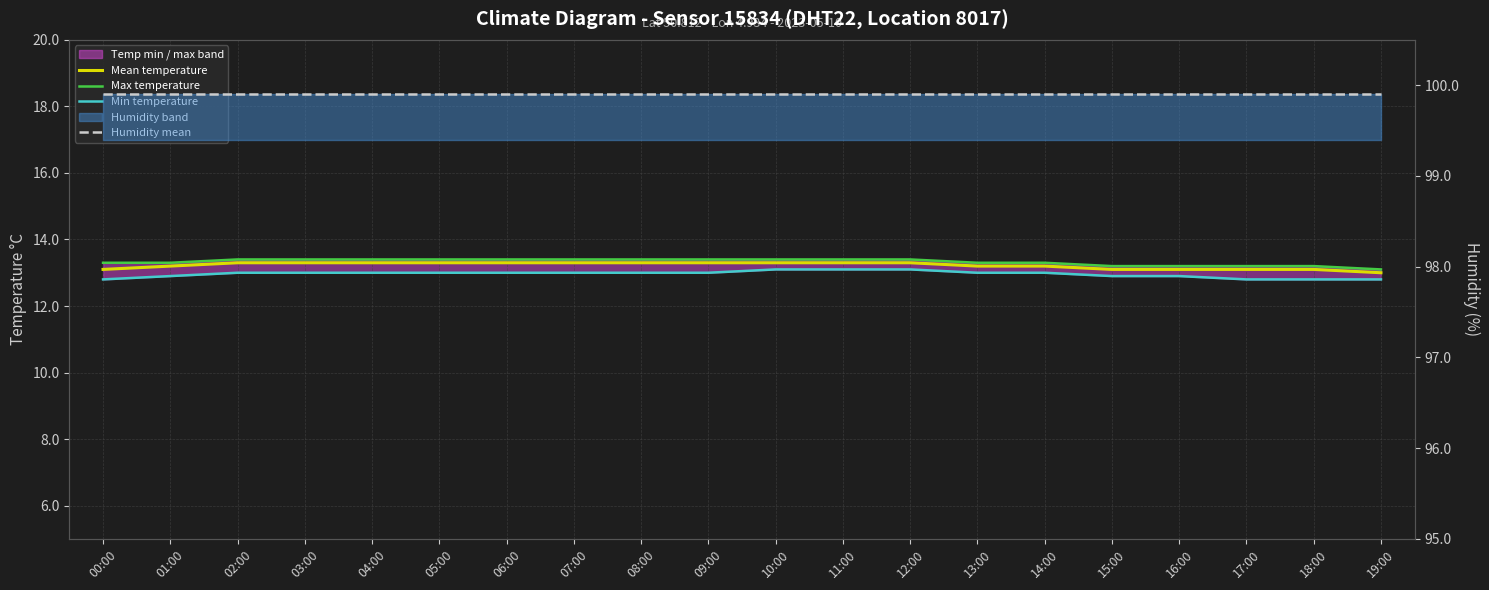

What is the sum of all Humidity mean values?

1998.0